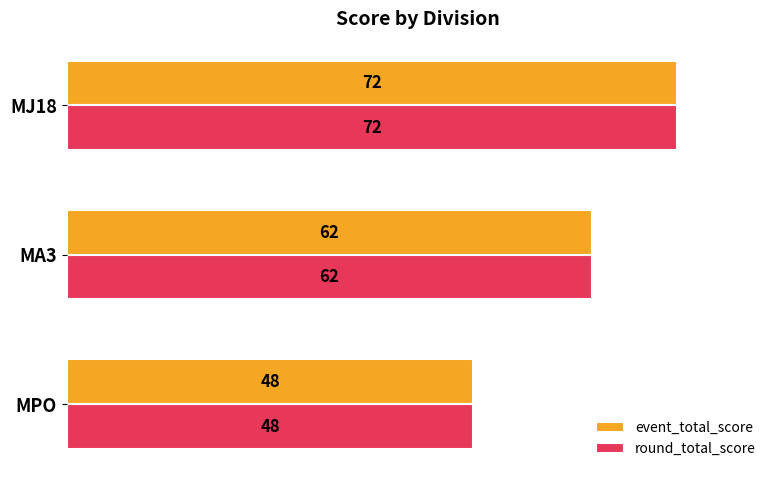

Is it true that event_total_score equals 48 at MPO?

True